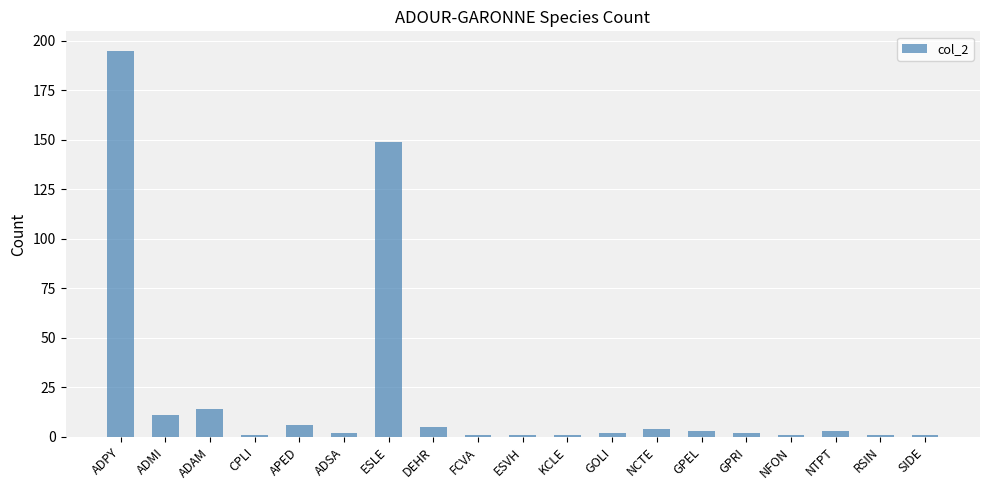

What position from the left is GPEL?

14